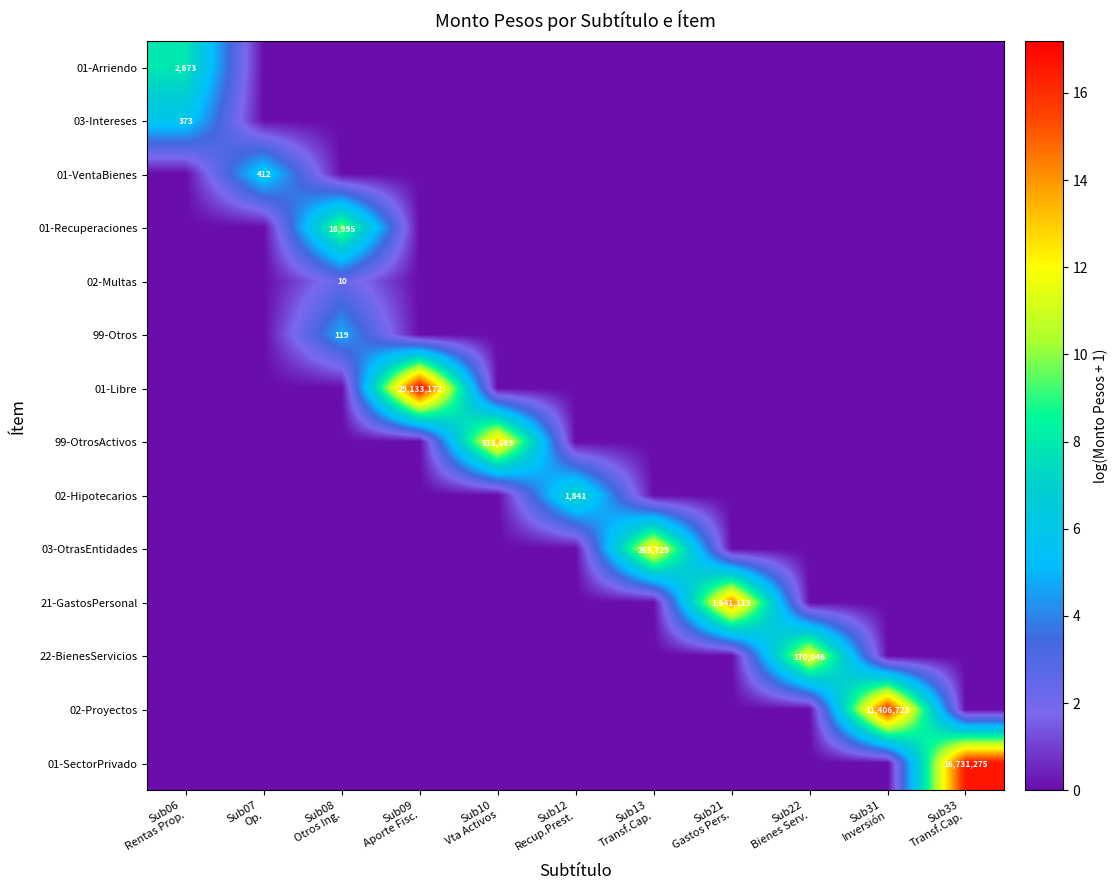

Between Sub31
Inversión and Sub13
Transf.Cap., which is larger?

Sub31
Inversión